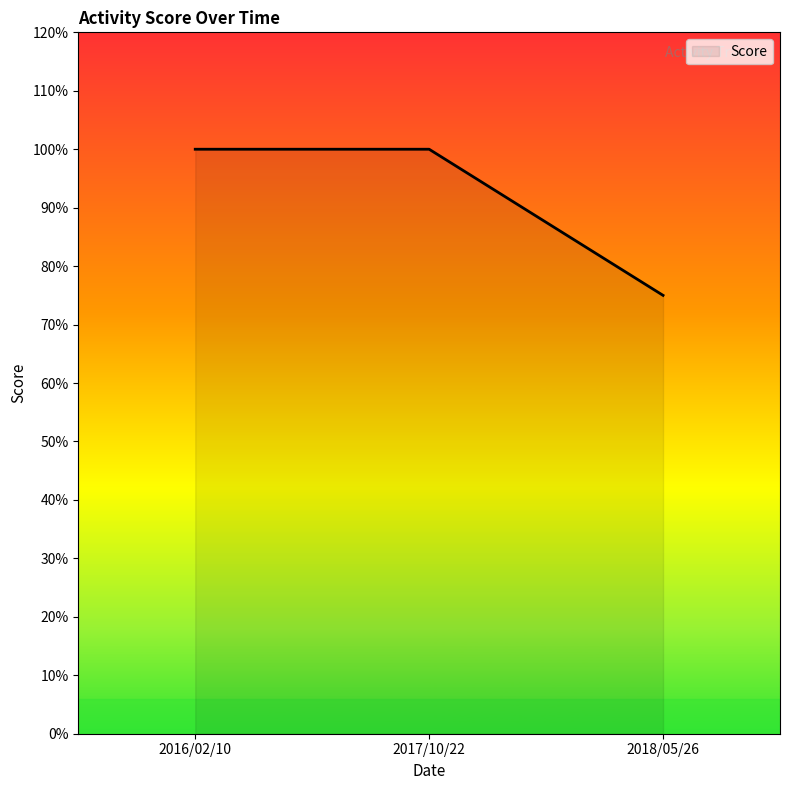

What is the label of the 2nd point from the left?

2017/10/22